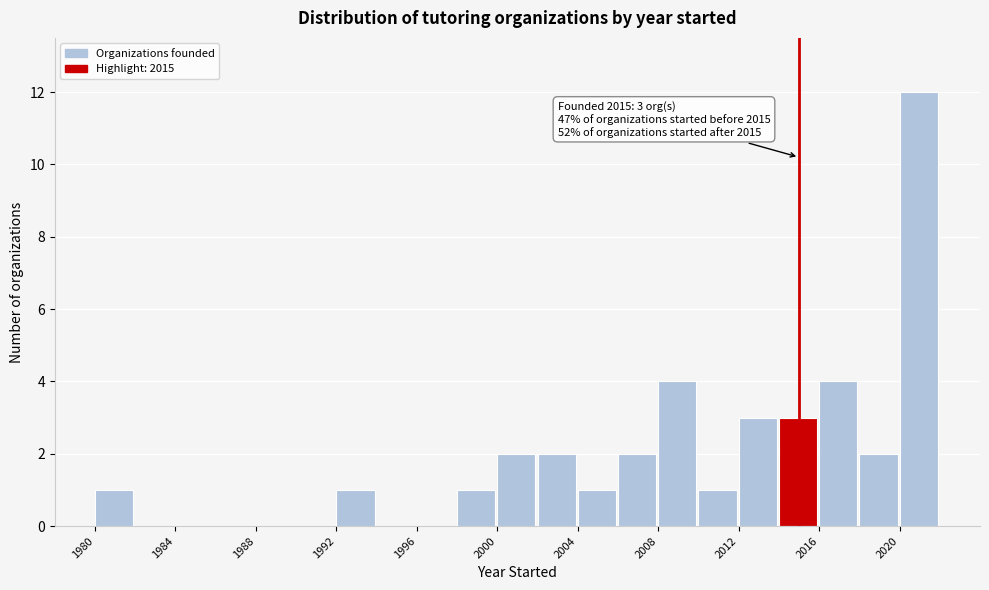

Over which range of the x-axis is the bar tallest?

2020 to 2022